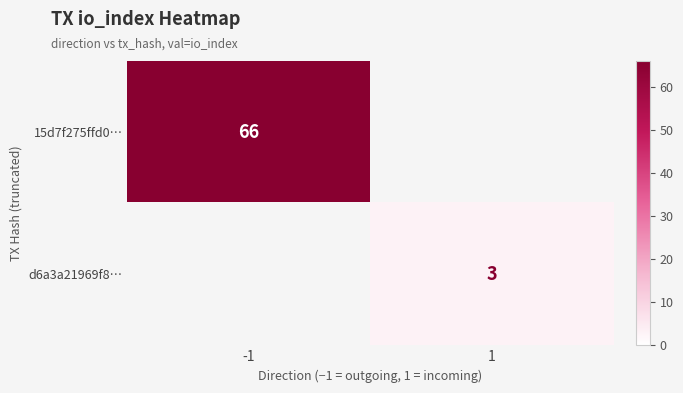

The 15d7f275ffd0… series shows 66 at -1. True or false?

True